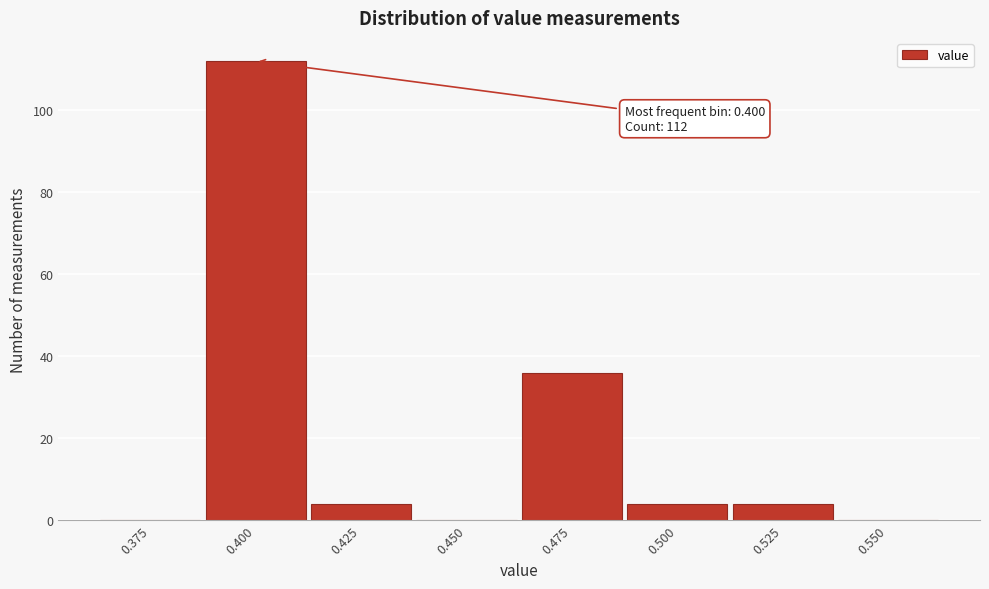

Reading right to left, transcribe all the data shown in this chart.

0.550=0	0.525=4	0.500=4	0.475=36	0.450=0	0.425=4	0.400=112	0.375=0